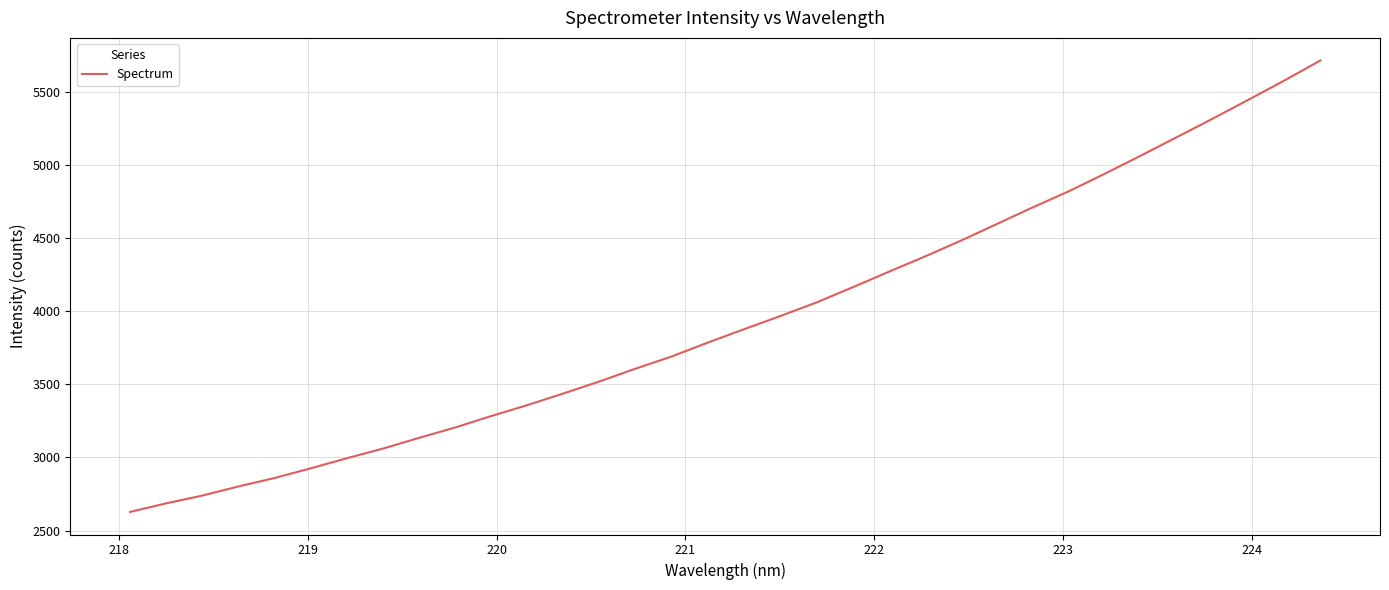

What is the greatest value displayed?

5714.3